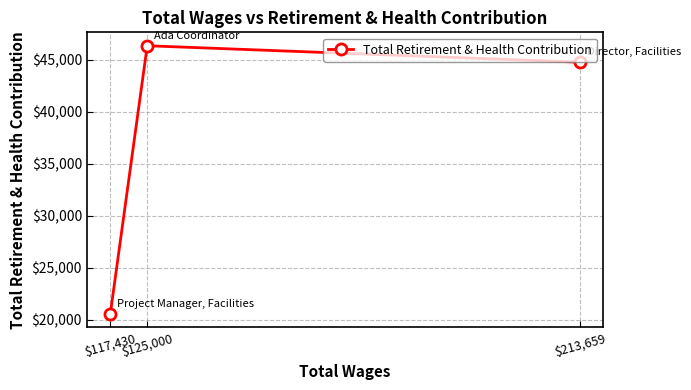

Reading left to right, what are all the values shown in this chart?

$117,430=20531	$125,000=46350	$213,659=44764